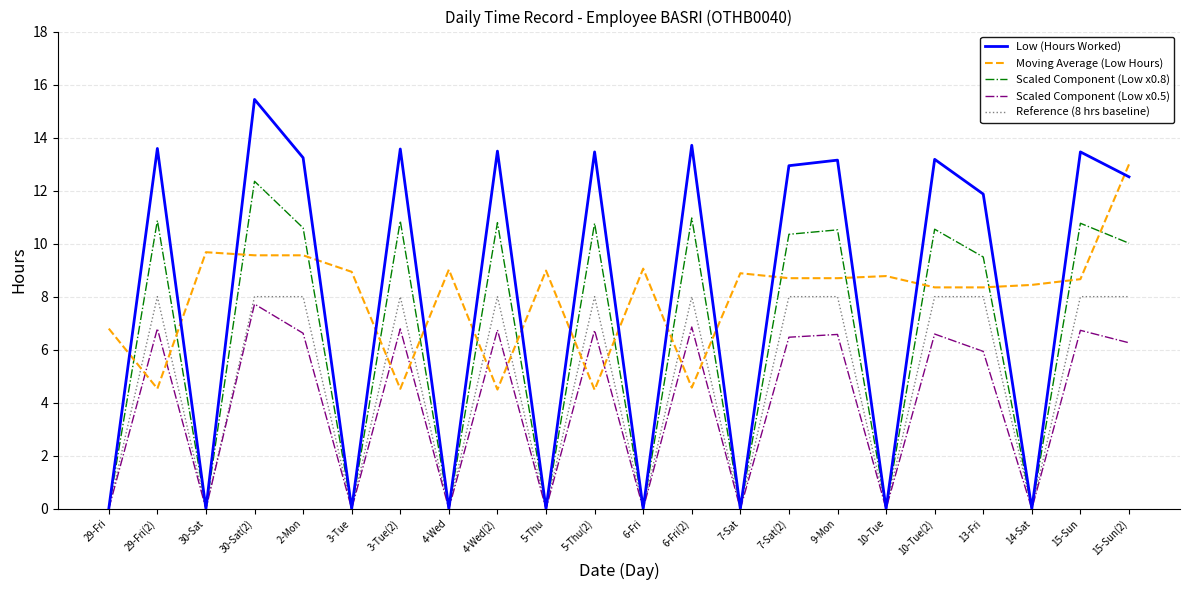

Which series ends up on top after the final intersection of Low (Hours Worked) and Moving Average (Low Hours)?

Moving Average (Low Hours)